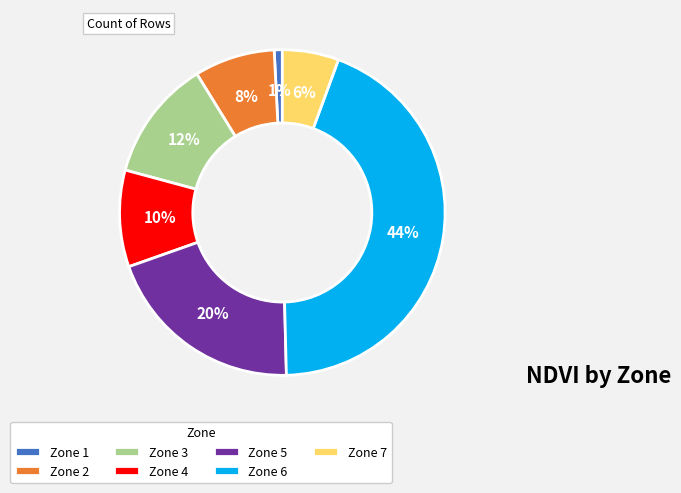

Is the sum of Zone 1 and Zone 2 greater than half?

No